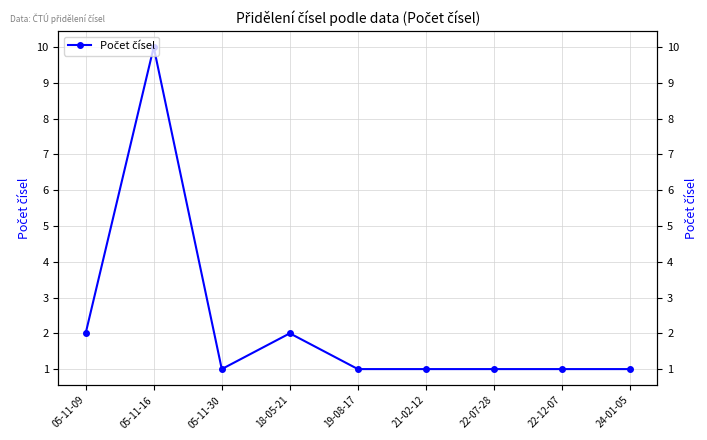

Rank the categories by value from lowest to highest.

05-11-30, 19-08-17, 21-02-12, 22-07-28, 22-12-07, 24-01-05, 05-11-09, 18-05-21, 05-11-16